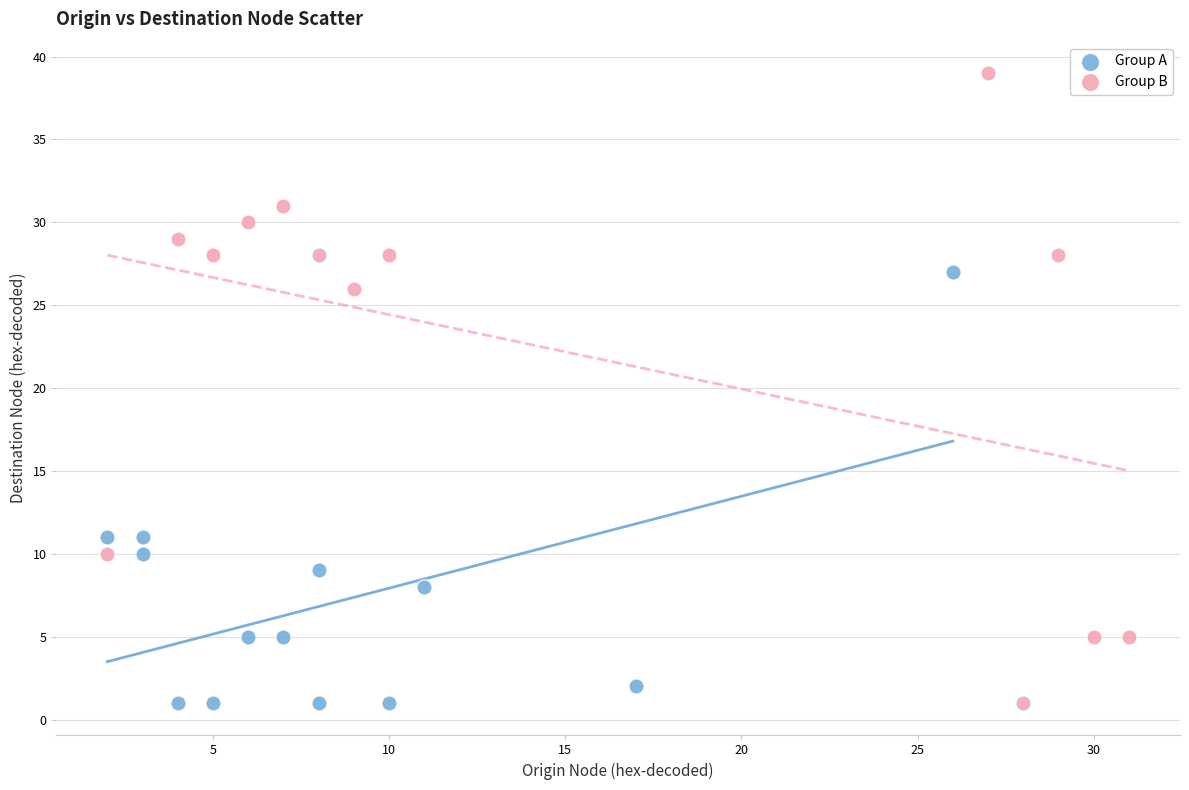

Which series reaches the maximum Y coordinate?

Group B